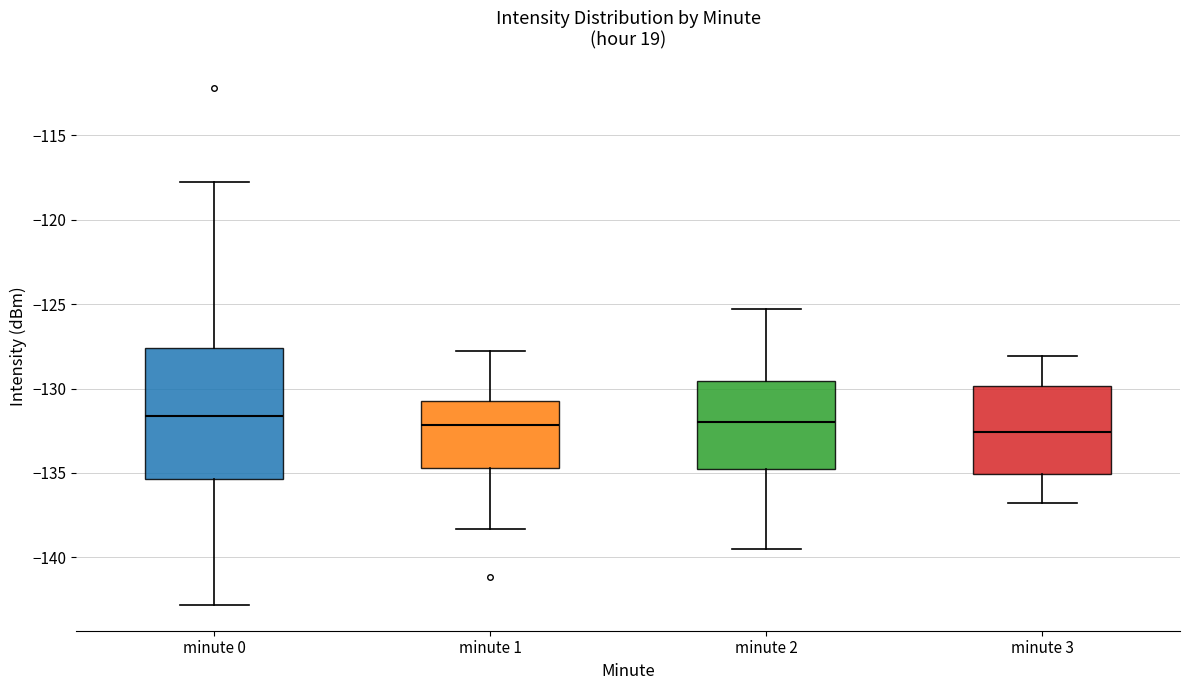

Reading left to right, transcribe this box plot: for each box, give where its median line is, the range the box spans, and where its two whiskers end, as read against the y-axis. The values are not printed on the chart, so give them approximately, as read against the axis.

minute 0: median -131.5, box -135.5 to -127.5, whiskers -143.0 to -118.0
minute 1: median -132.0, box -134.5 to -131.0, whiskers -138.5 to -128.0
minute 2: median -132.0, box -135.0 to -129.5, whiskers -139.5 to -125.5
minute 3: median -132.5, box -135.0 to -130.0, whiskers -137.0 to -128.0